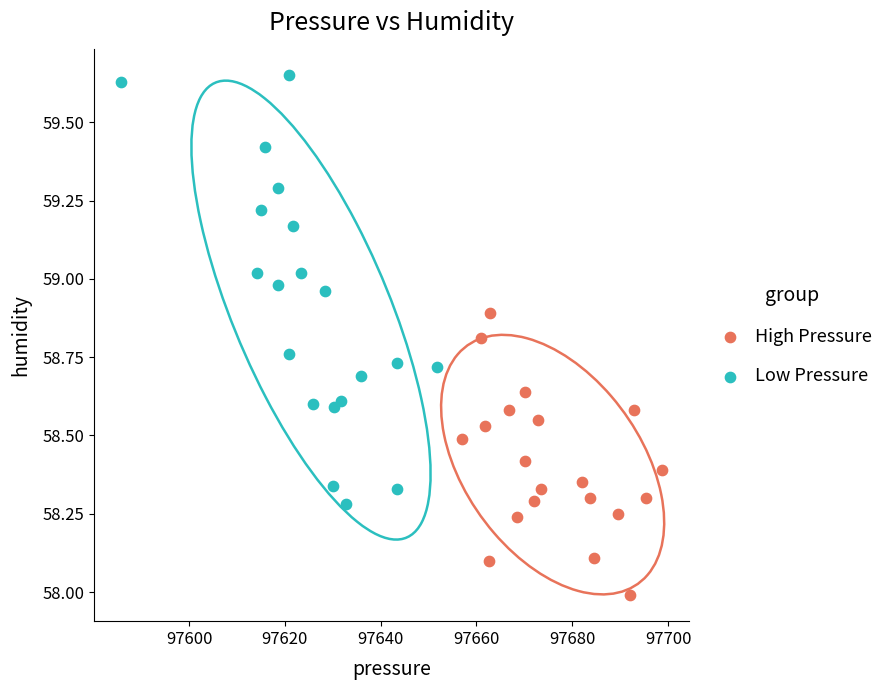

What are all the series names shown in the legend?

High Pressure, Low Pressure